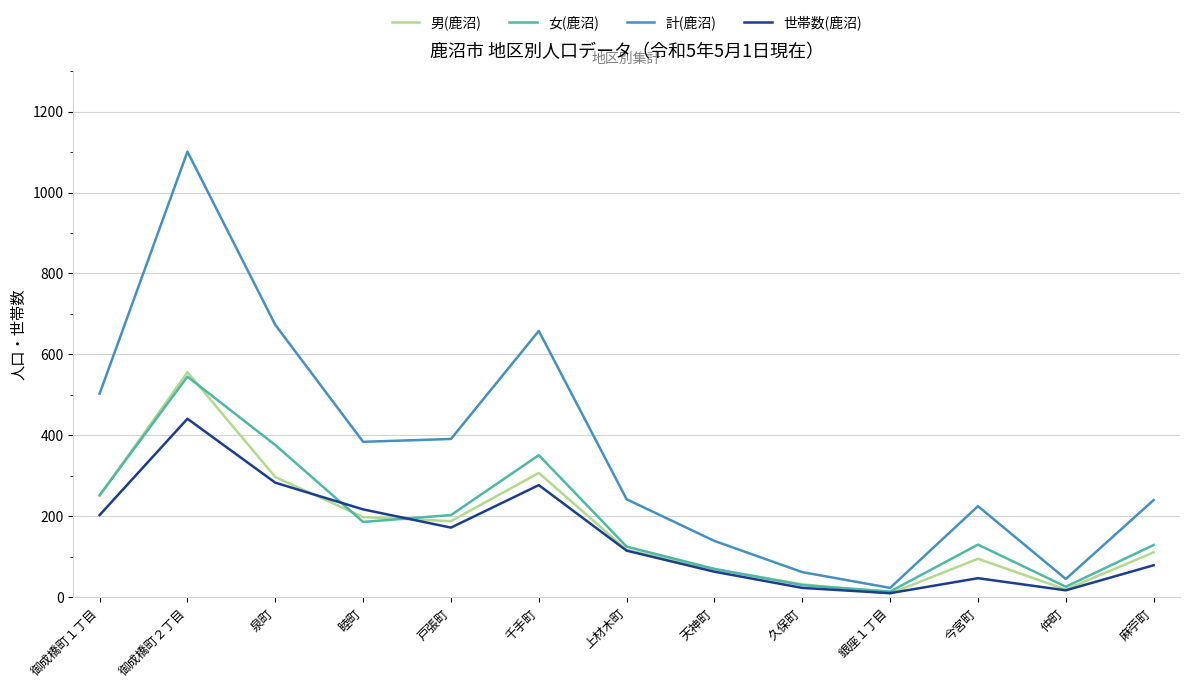

What is the maximum value shown in the chart?

1101